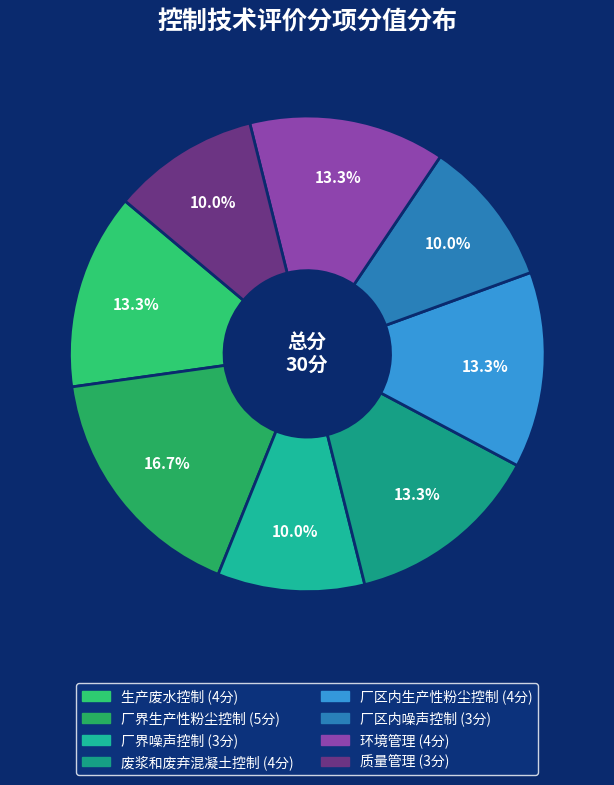

Does 厂界噪声控制 represent more than half of the total?

No